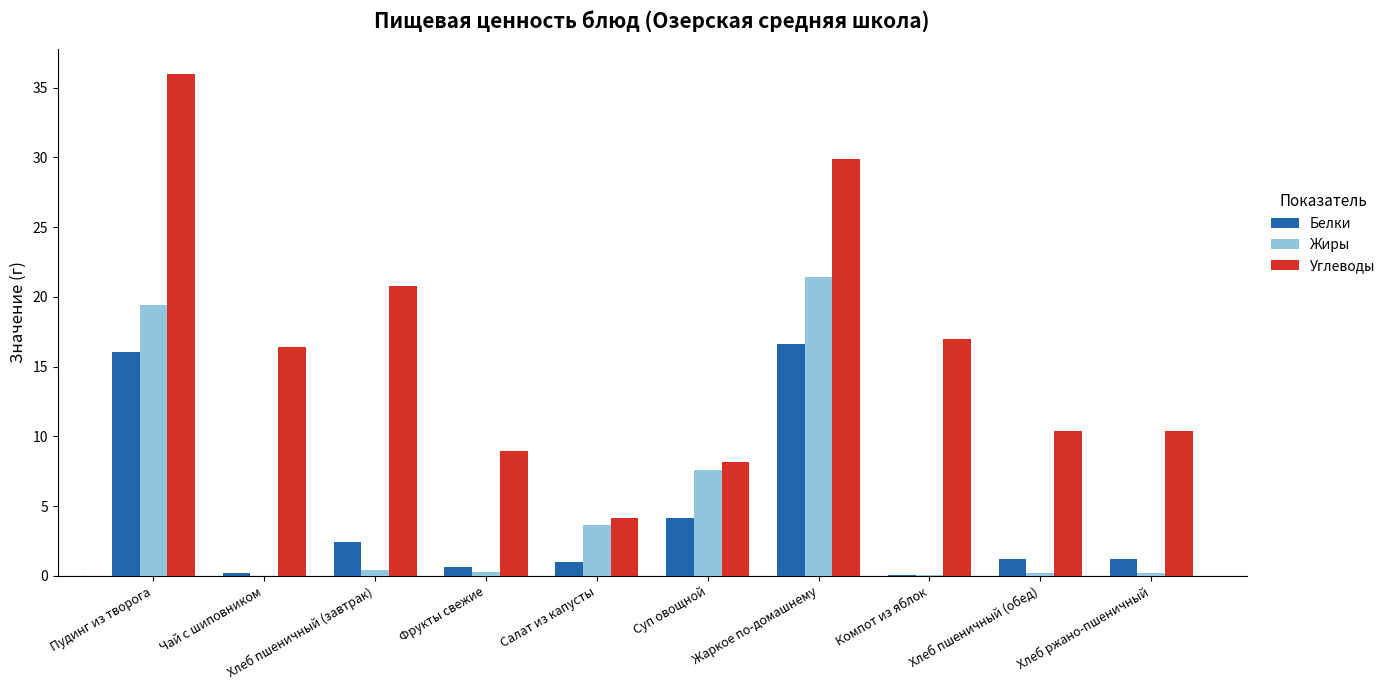

Which series has the widest spread of values?

Углеводы